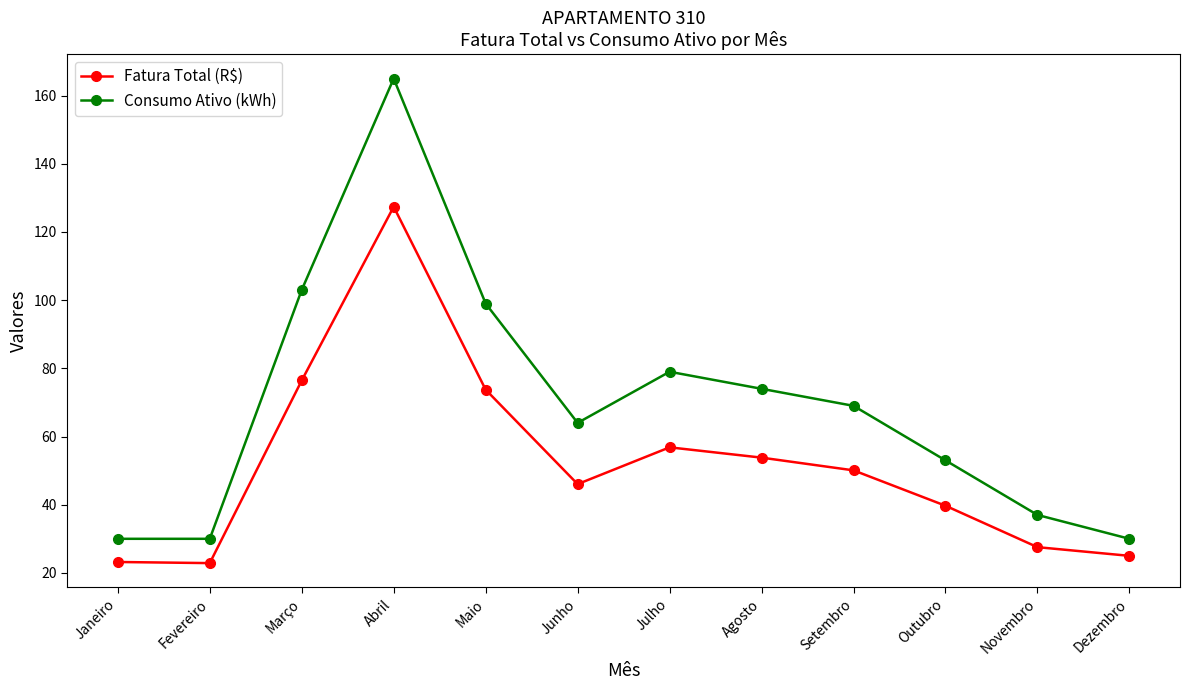

What is the label of the 11th point from the right?

Fevereiro